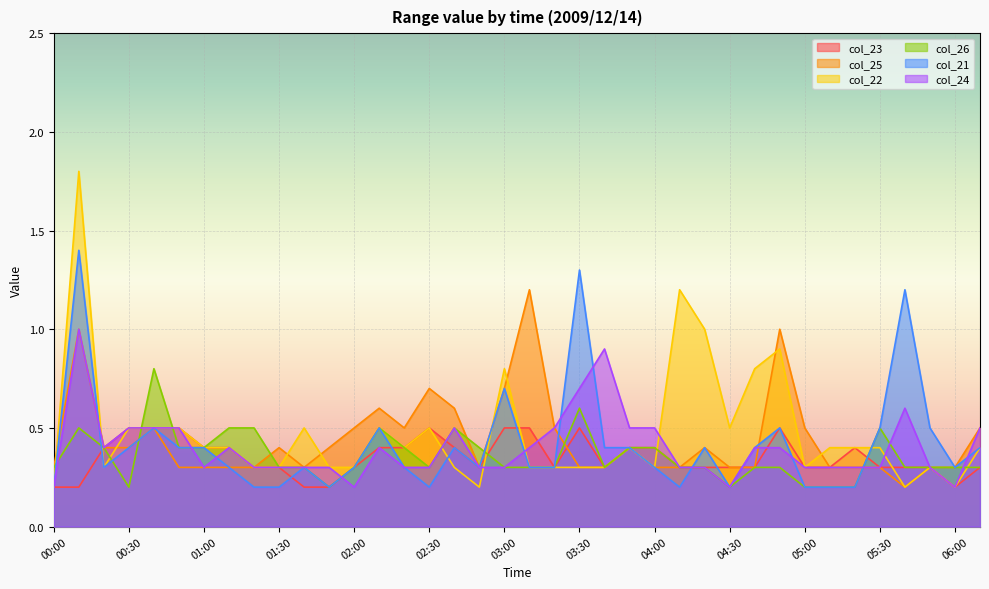

Reading right to left, list all the values displayed in this chart.

2.516: 0.3	0.2	0.3	0.3	0.3	0.4	0.3	0.3	0.5	0.3	0.3	0.3	0.3	0.4	0.4	0.3	0.5	0.3	0.5	0.5	0.3	0.4	0.5	0.4	0.4	0.3	0.2	0.2	0.3	0.3	0.4	0.4	0.5	0.5	0.5	0.4	0.2	0.2
2.613: 0.5	0.3	0.3	0.2	0.3	0.3	0.3	0.5	1.0	0.3	0.3	0.4	0.3	0.3	0.4	0.3	0.3	0.5	1.2	0.7	0.3	0.6	0.7	0.5	0.6	0.5	0.4	0.3	0.4	0.3	0.3	0.3	0.3	0.5	0.4	0.4	1.0	0.3
2.419: 0.4	0.2	0.3	0.2	0.4	0.4	0.4	0.3	0.9	0.8	0.5	1.0	1.2	0.3	0.4	0.3	0.3	0.3	0.3	0.8	0.2	0.3	0.5	0.4	0.5	0.3	0.3	0.5	0.3	0.3	0.4	0.4	0.5	0.5	0.5	0.3	1.8	0.2
2.710: 0.3	0.3	0.3	0.3	0.5	0.2	0.2	0.2	0.3	0.3	0.2	0.3	0.3	0.4	0.4	0.3	0.6	0.3	0.3	0.3	0.4	0.5	0.3	0.4	0.5	0.3	0.2	0.3	0.3	0.5	0.5	0.4	0.4	0.8	0.2	0.4	0.5	0.3
2.322: 0.4	0.3	0.5	1.2	0.5	0.2	0.2	0.2	0.5	0.4	0.2	0.4	0.2	0.3	0.4	0.4	1.3	0.3	0.3	0.7	0.3	0.4	0.2	0.3	0.5	0.3	0.2	0.3	0.2	0.2	0.3	0.4	0.4	0.5	0.4	0.3	1.4	0.2
2.516_b: 0.5	0.2	0.3	0.6	0.3	0.3	0.3	0.3	0.4	0.4	0.2	0.3	0.3	0.5	0.5	0.9	0.7	0.5	0.4	0.3	0.3	0.5	0.3	0.3	0.4	0.2	0.3	0.3	0.3	0.3	0.4	0.3	0.5	0.5	0.5	0.4	1.0	0.2